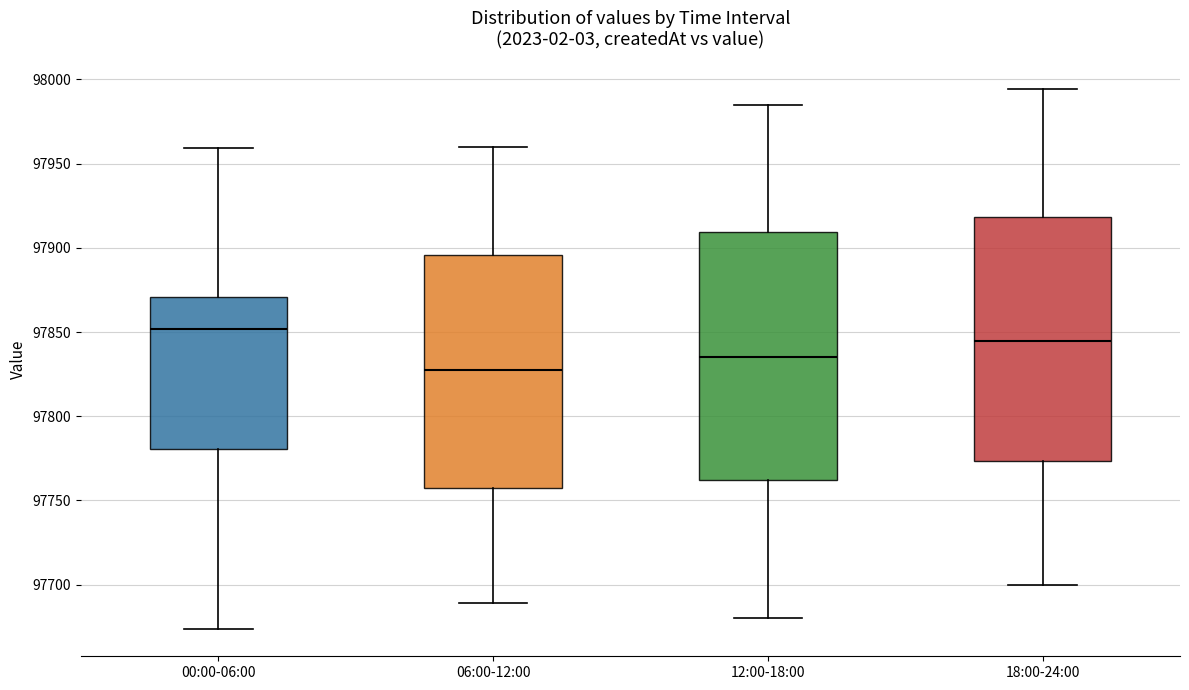

Where is the upper edge of the box for 00:00-06:00 on the y-axis? The values are not printed on the chart, so give them approximately, as read against the axis.

97870